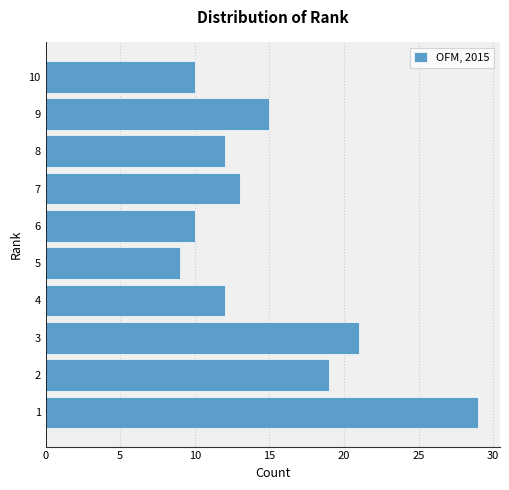

Reading top to bottom, transcribe all the data shown in this chart.

10=10	9=15	8=12	7=13	6=10	5=9	4=12	3=21	2=19	1=29